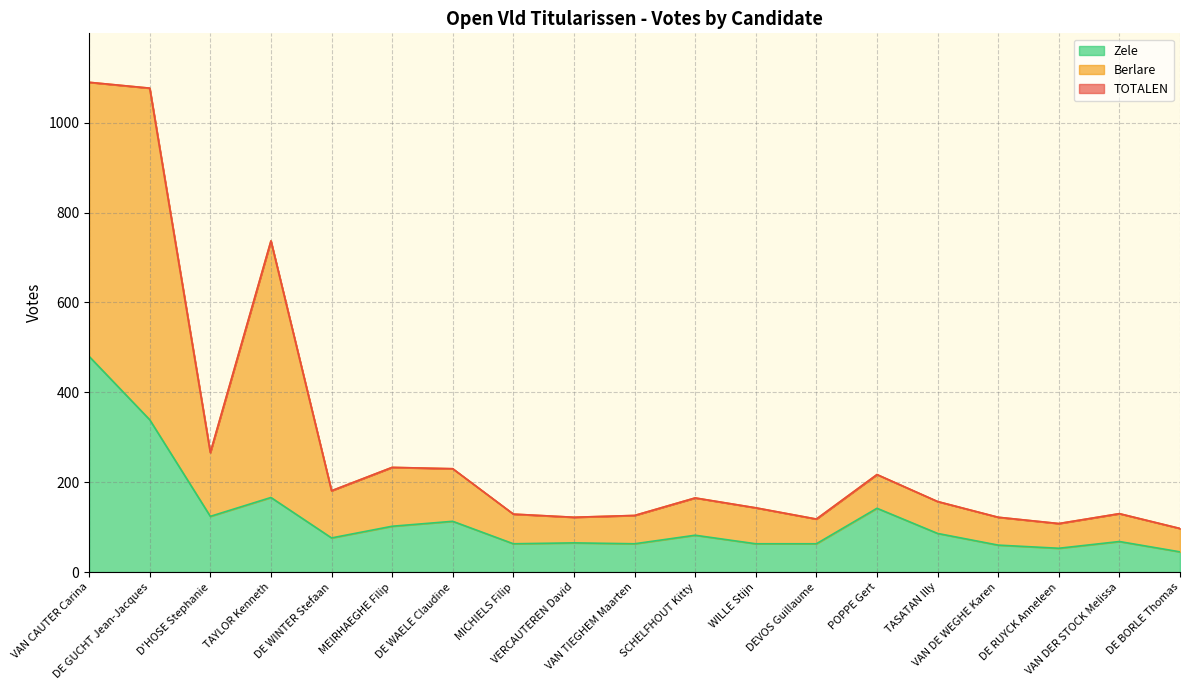

What is the smallest value displayed?

45